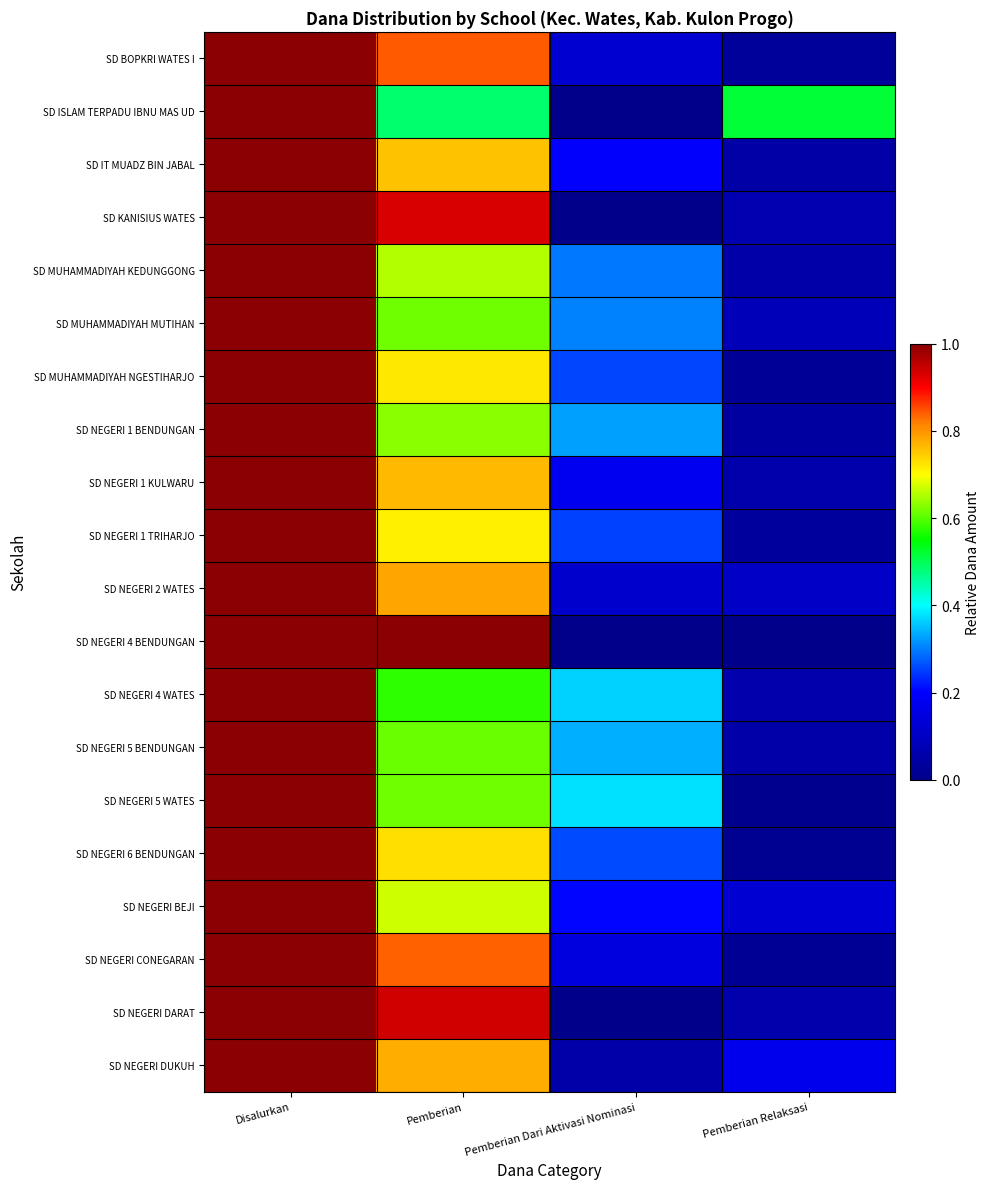

Which label corresponds to the largest value in the chart?

Disalurkan